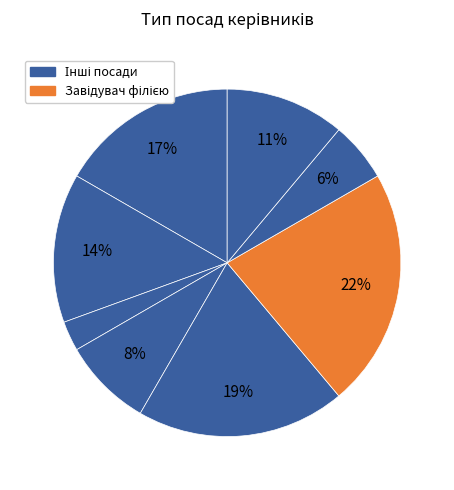

How many slices are in this pie chart?

8